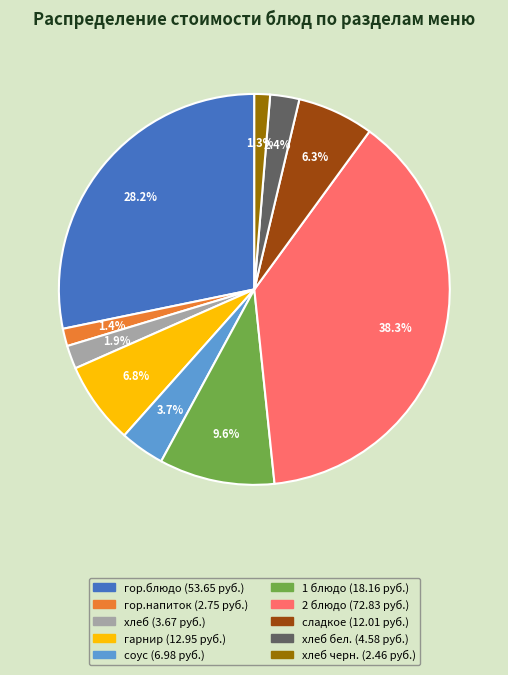

Count the number of slices in the pie.

10